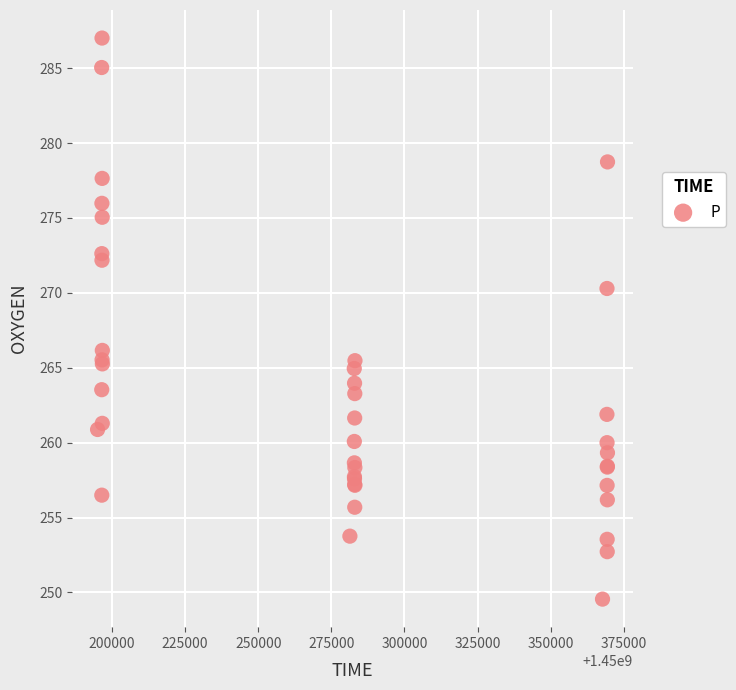

What Y value in the scatter plot is closest to 268?

266.2